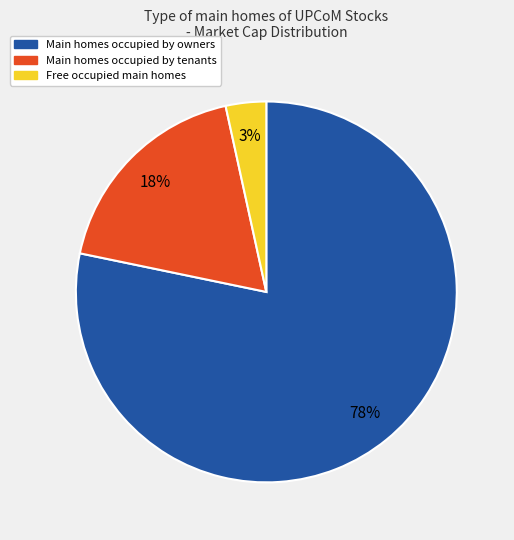

The Free occupied main homes slice represents 16% of the pie. True or false?

False